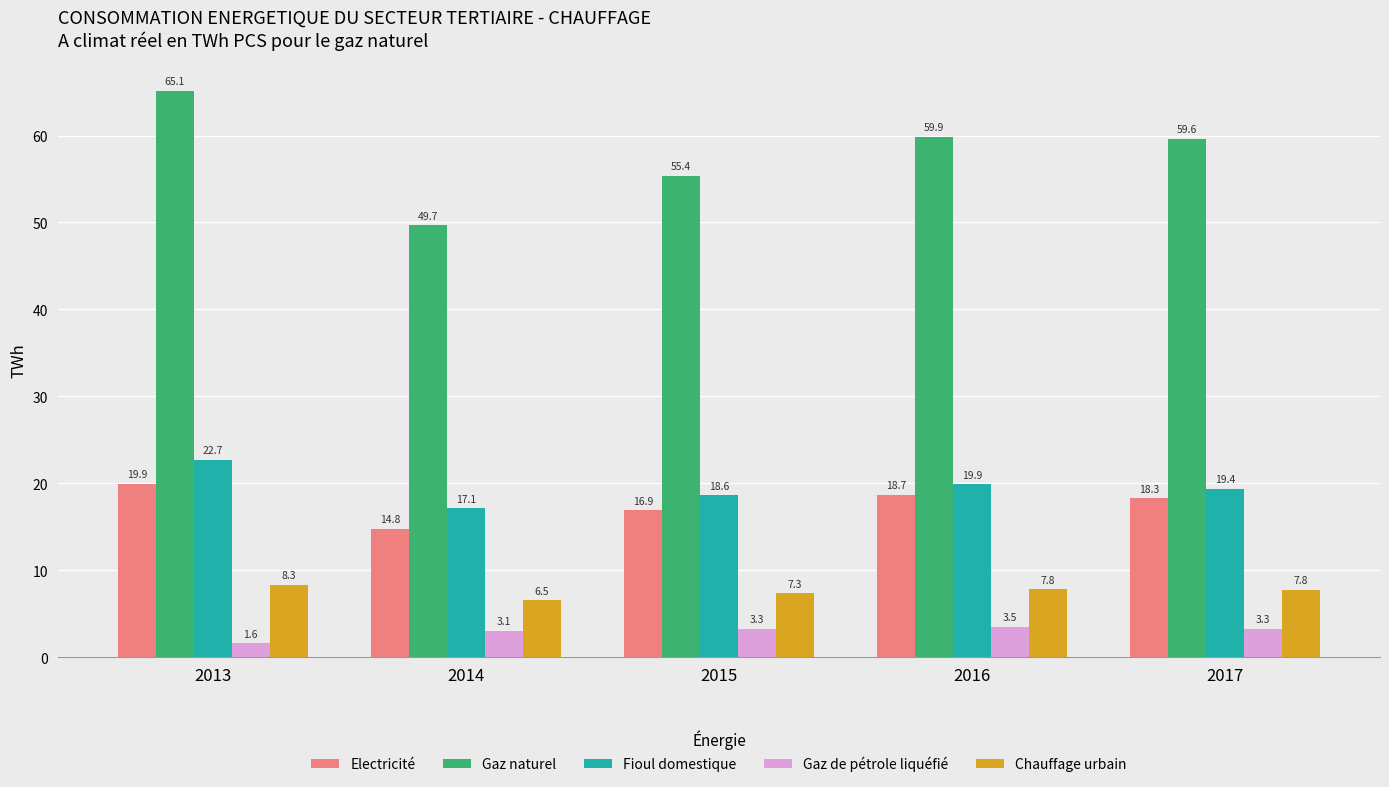

How many series are shown in this chart?

5